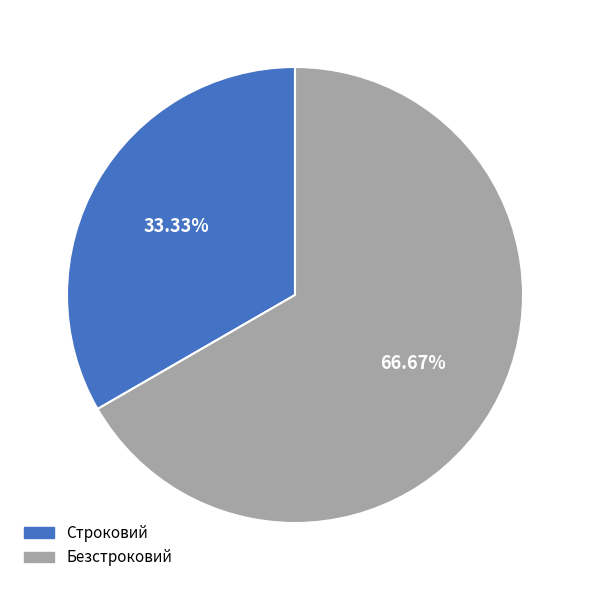

Does Безстроковий account for over 50% of the chart?

Yes